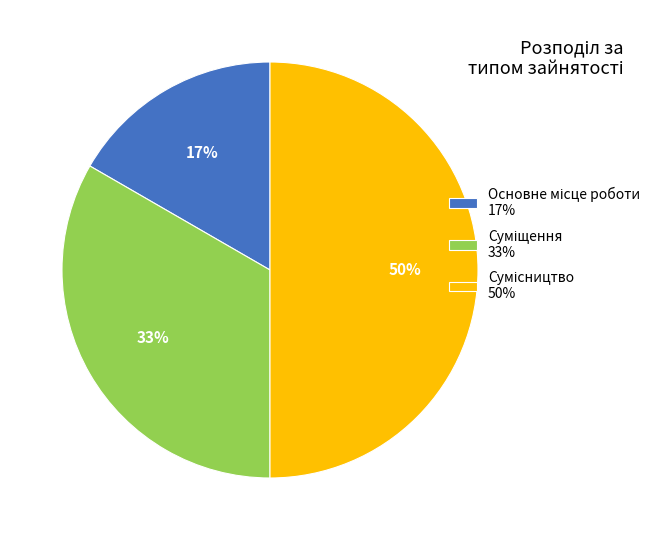

To the nearest percent, what is the difference between the largest and smallest slice percentages?

33%